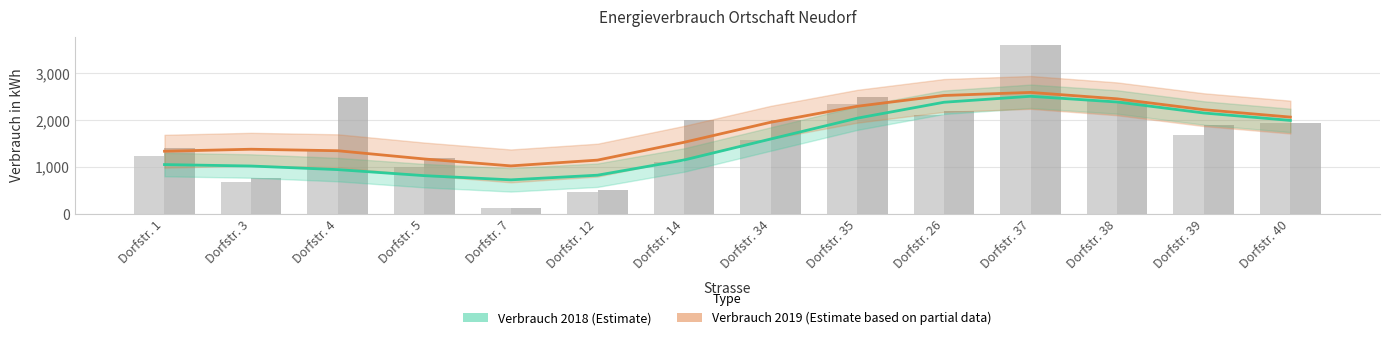

At which label does Verbrauch 2018 first exceed 1578?

Dorfstr. 35